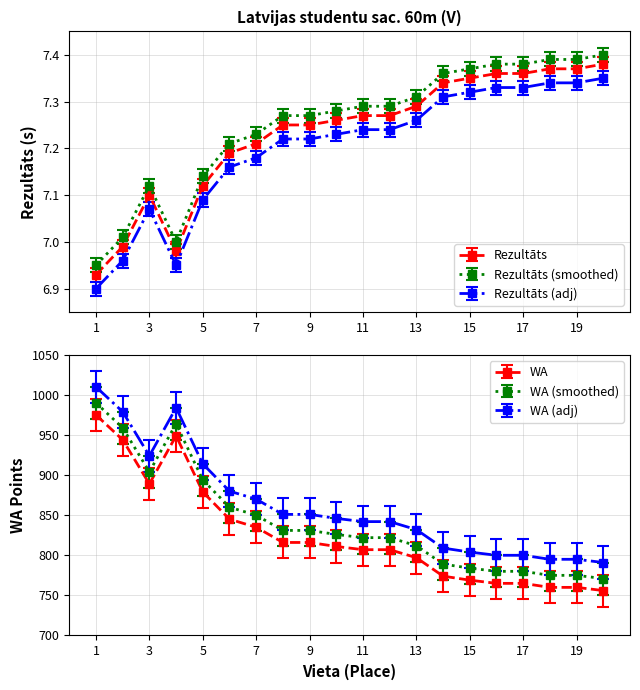

True or false: WA and Rezultāts cross at least once.

False